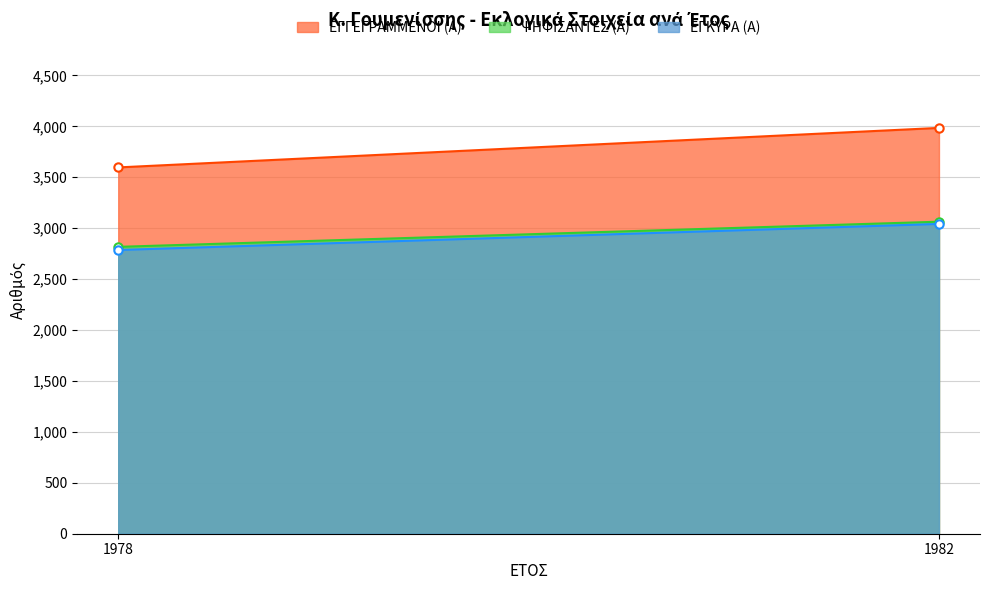

What is the difference between the ΨΗΦΙΣΑΝΤΕΣ (Α) values at 1978 and 1982?

247